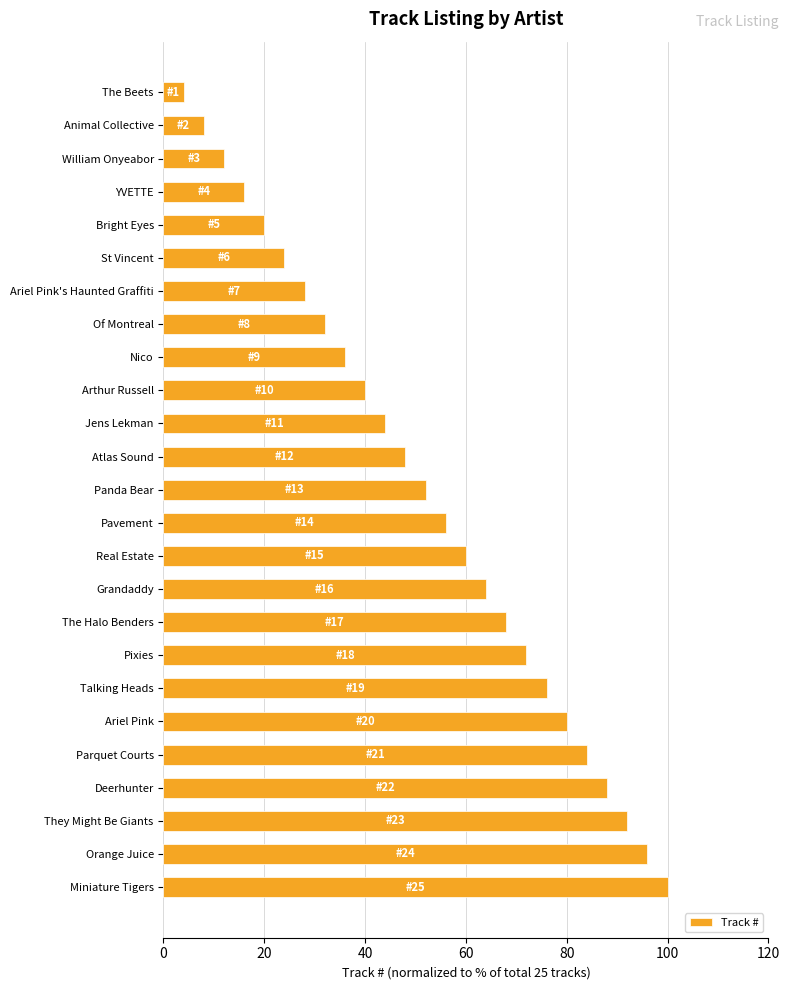

How many distinct data groups are displayed?

1